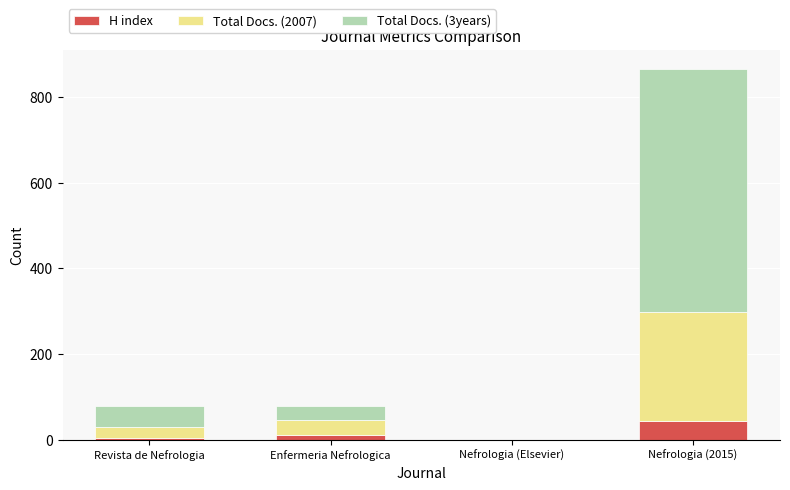

At which category is the sum across all series the highest?

Nefrologia (2015)